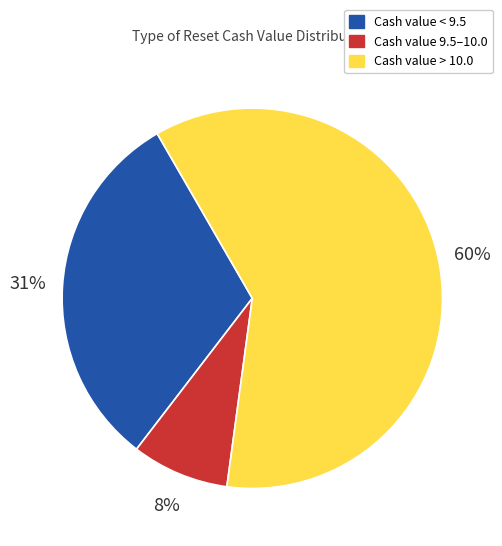

Which has a higher value, Cash value 9.5–10.0 or Cash value < 9.5?

Cash value < 9.5